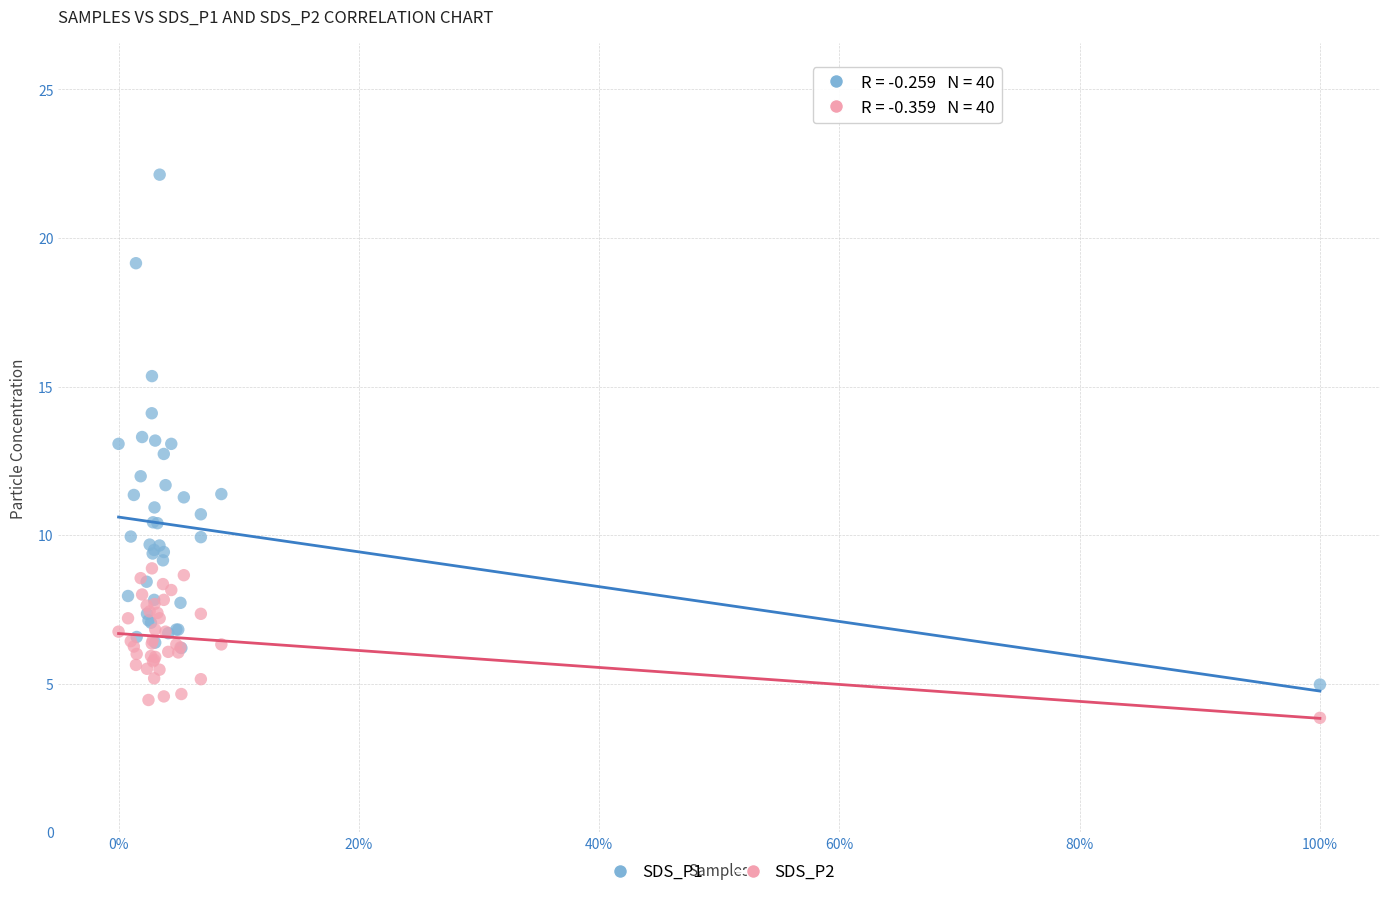

What is the X range (max minus min) for the scatter plot?

1.0